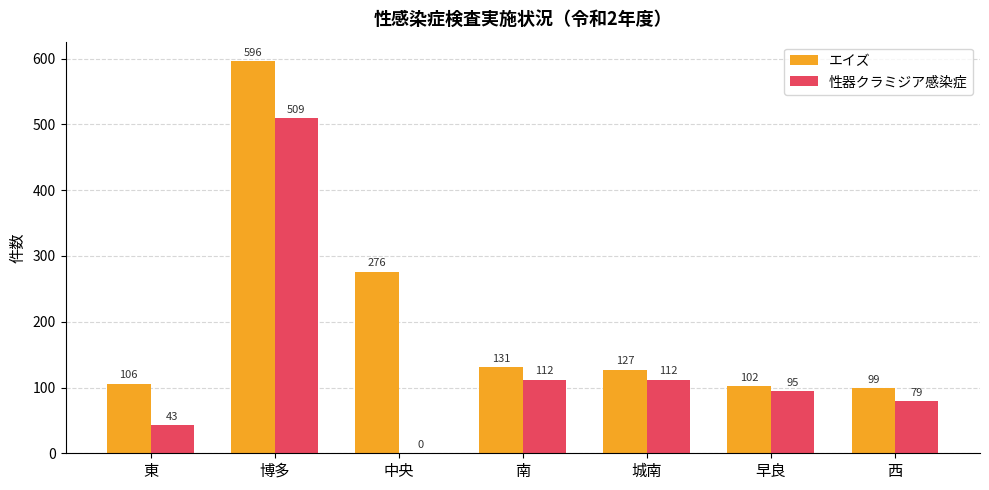

Which series has the largest total across all categories?

エイズ